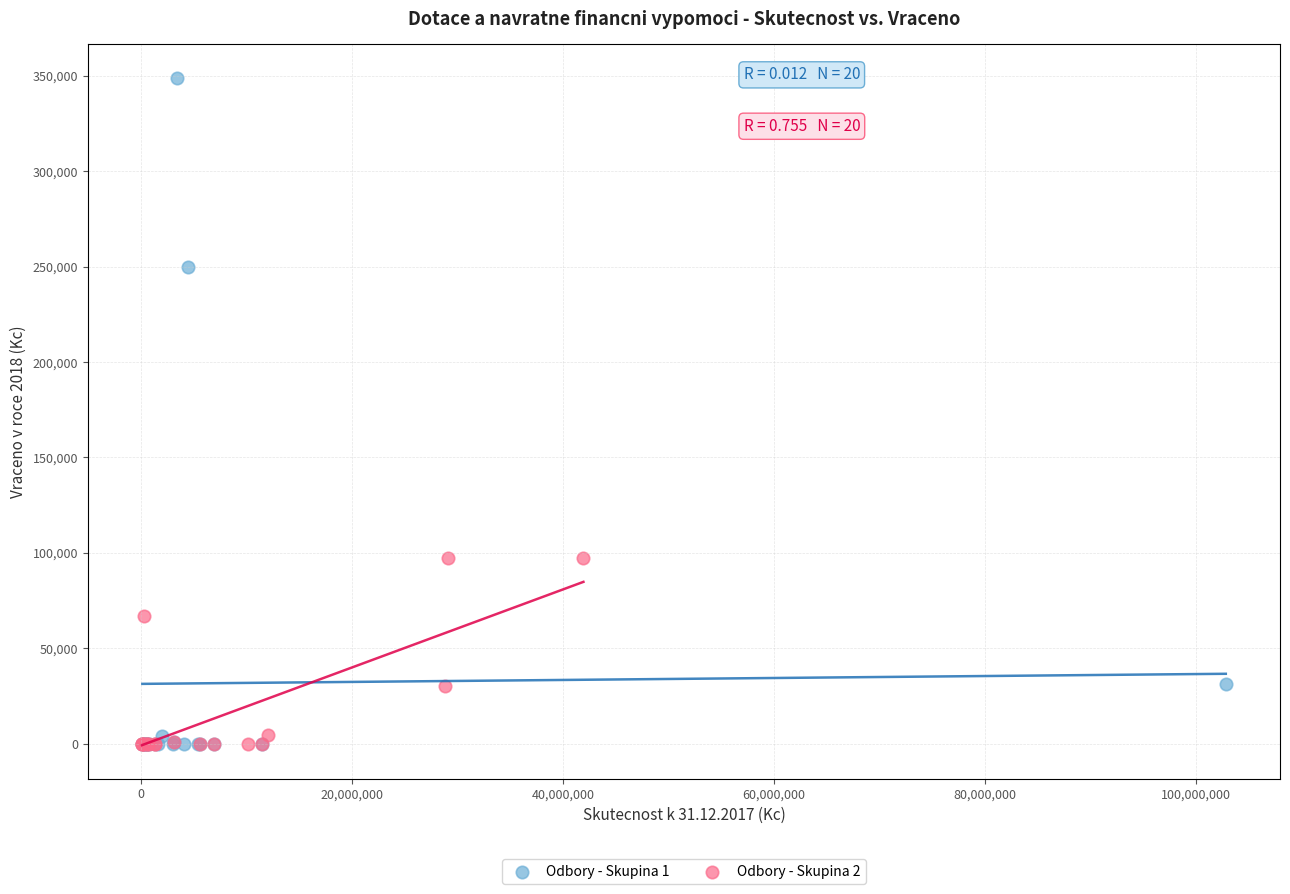

What are all the series names shown in the legend?

Odbory - Skupina 1, Odbory - Skupina 2